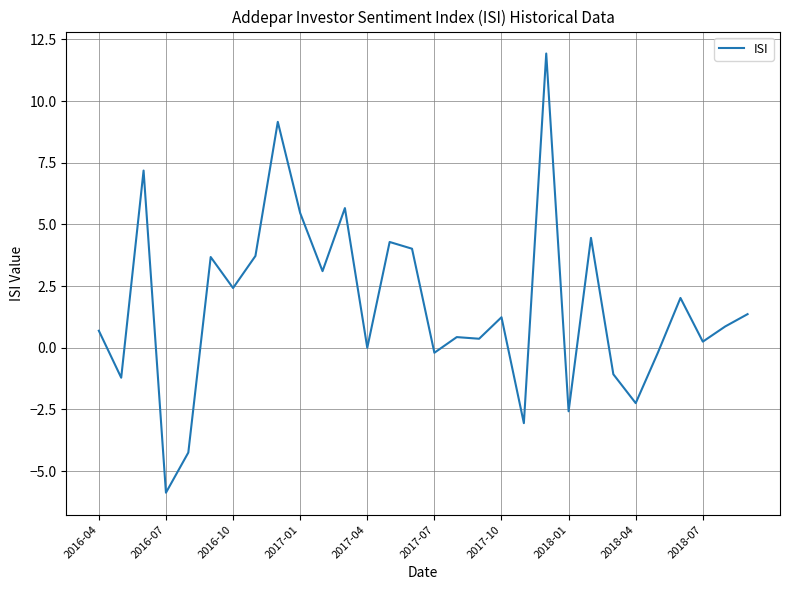

How many lines are shown in the chart?

1